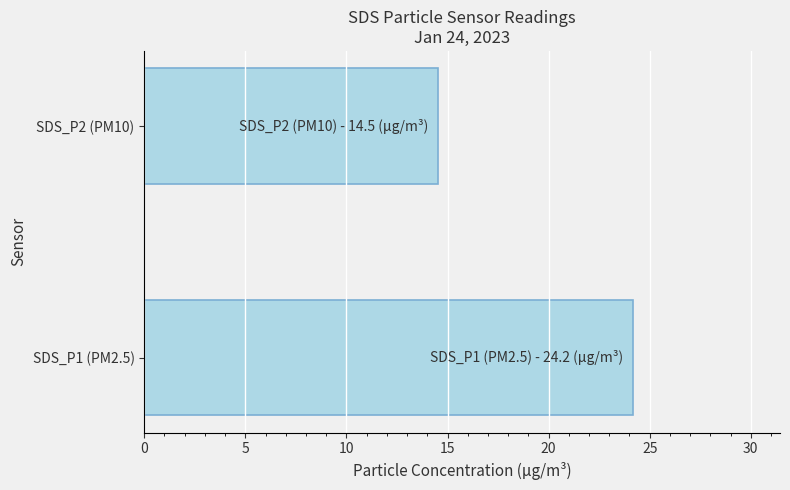

List the labels in order of value, smallest first.

SDS_P2 (PM10), SDS_P1 (PM2.5)